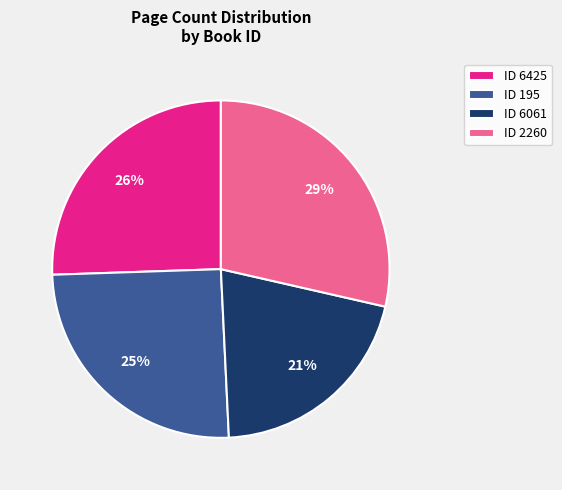

To the nearest percent, what is the difference between the largest and smallest slice percentages?

8%